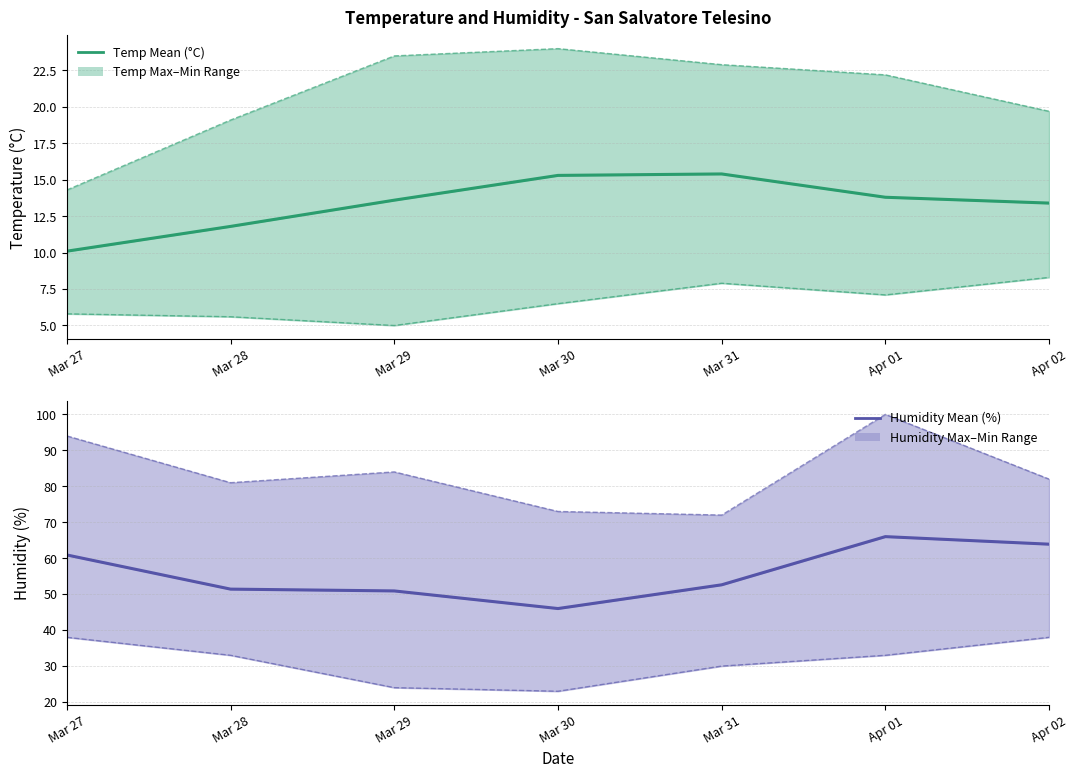

The Humidity Max series shows 94.0 at Mar 27. True or false?

True